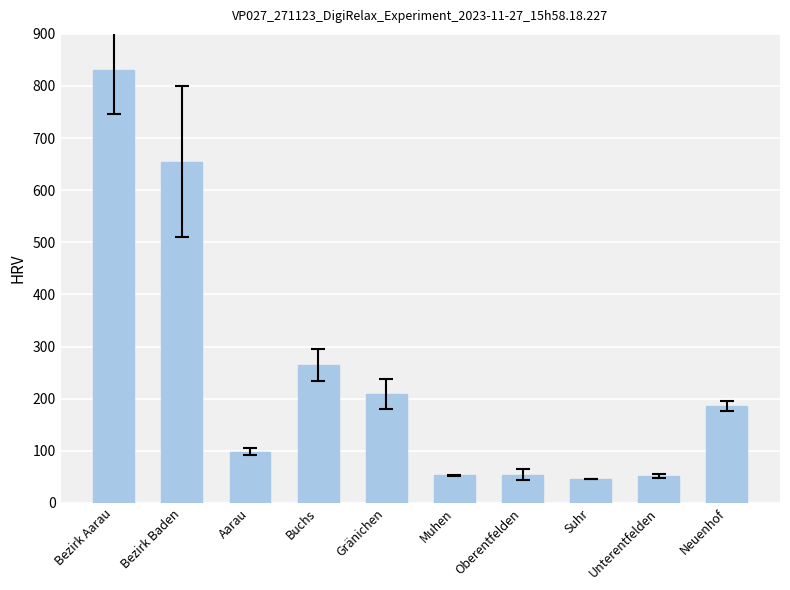

Does the chart contain any negative values?

No